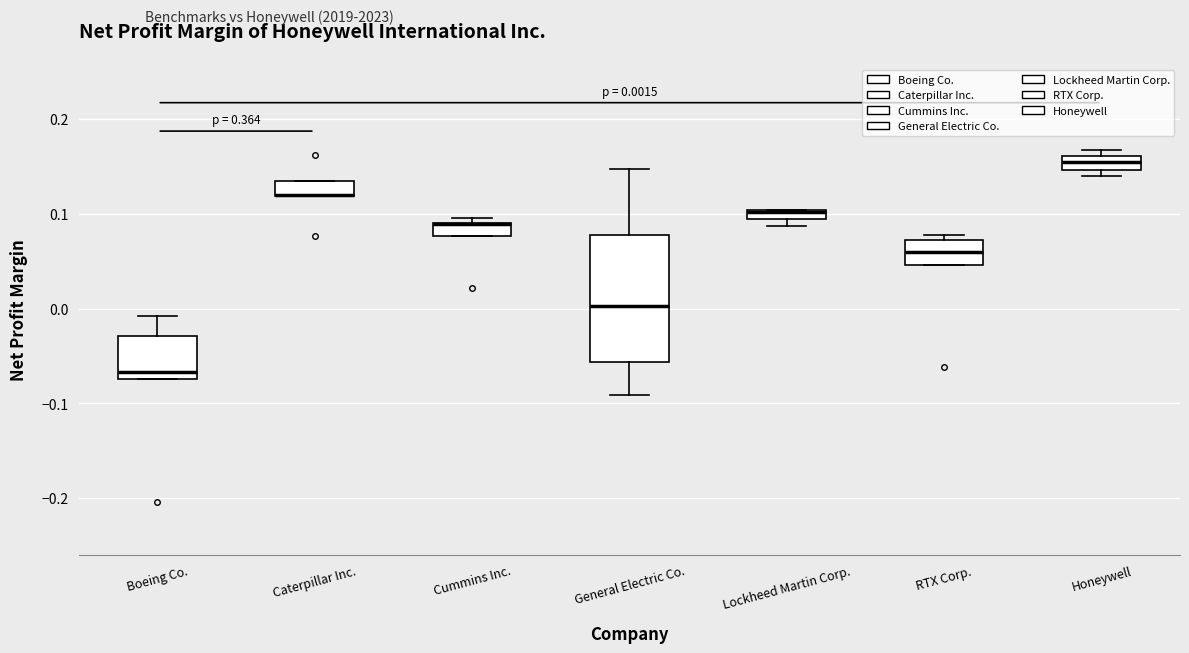

Comparing the boxes themselves (not the whiskers), which one is the tallest?

General Electric Co.